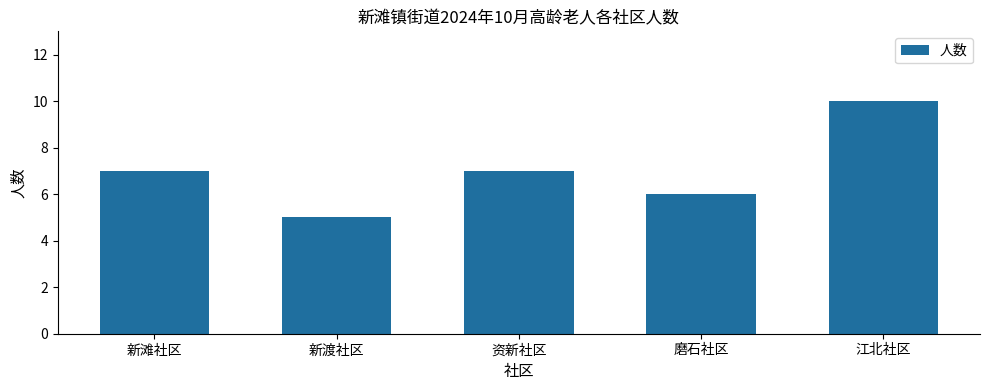

Reading left to right, what are all the values shown in this chart?

新滩社区=7	新渡社区=5	资新社区=7	磨石社区=6	江北社区=10